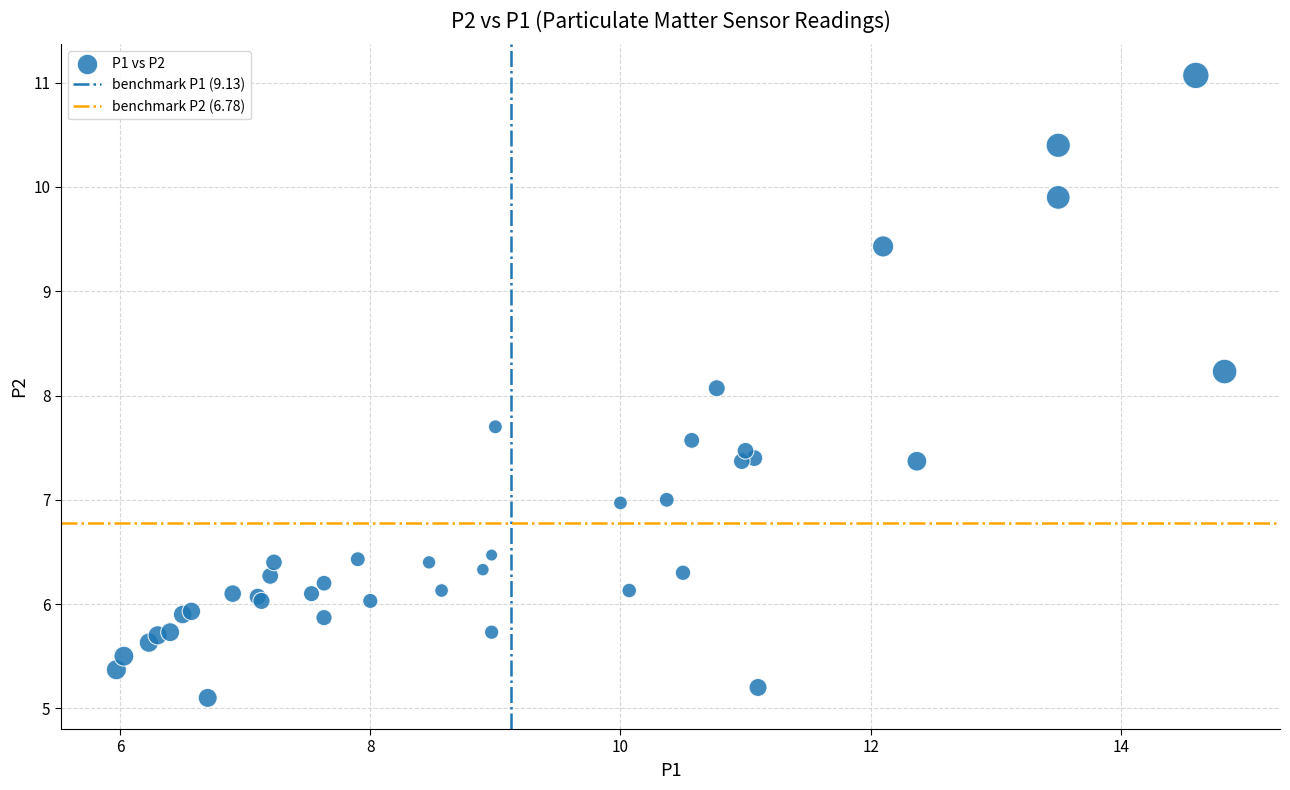

What Y value in the scatter plot is closest to 8?

8.1